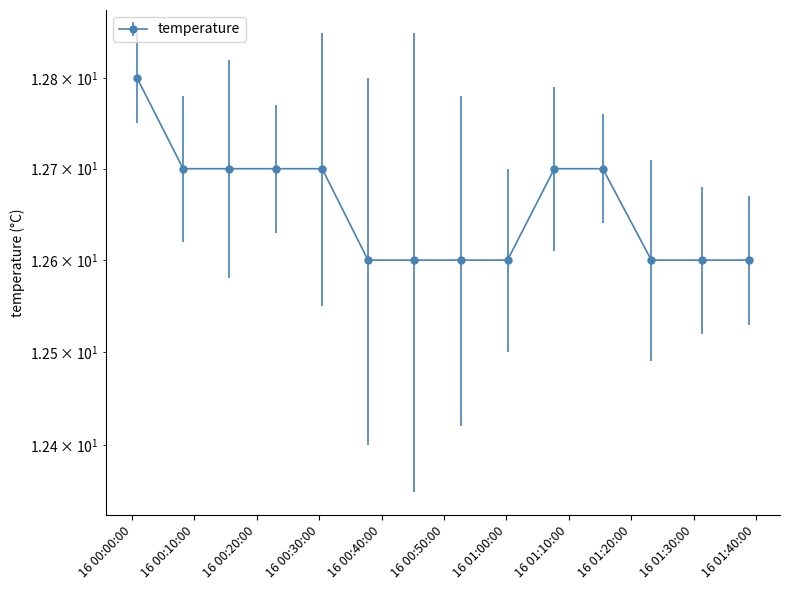

The value at 2022-10-16T00:08:11 is 7.8. True or false?

False